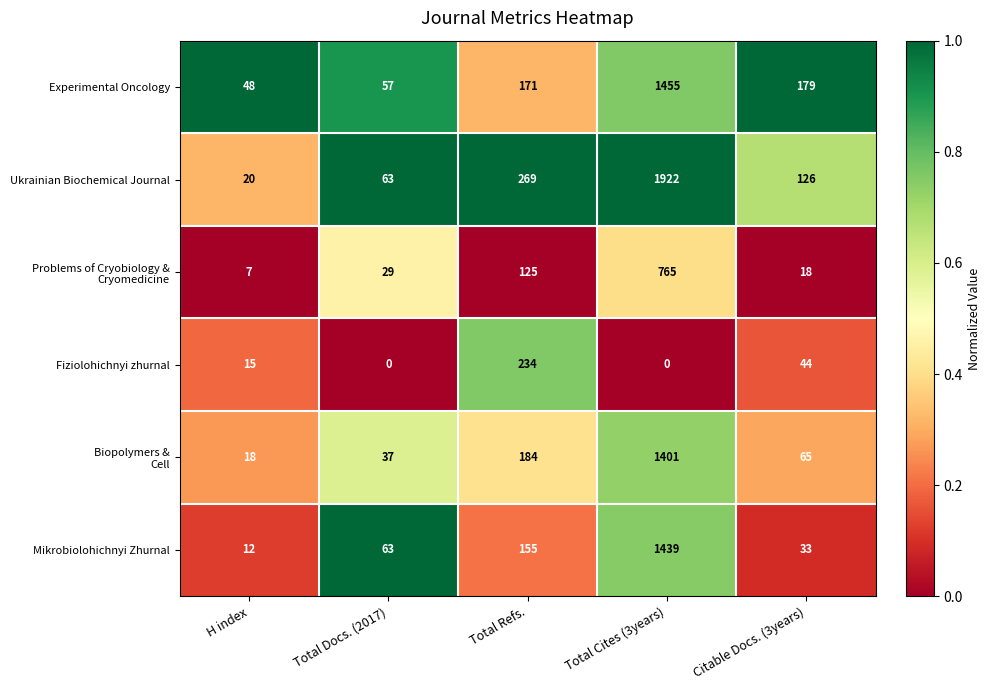

Which series has the largest range (max minus min)?

Ukrainian Biochemical Journal